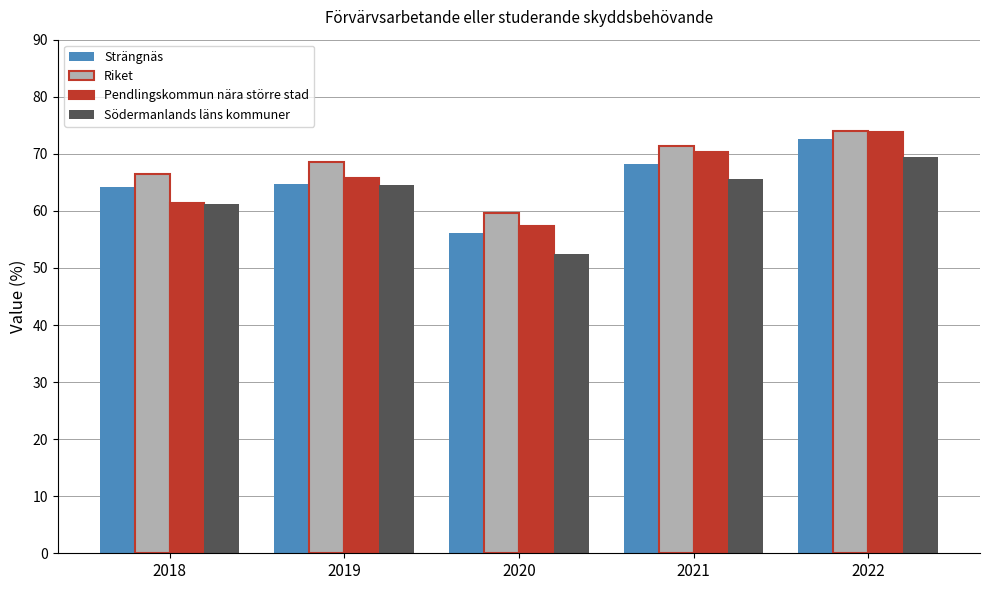

At how many categories does at least one series exceed 61?

4